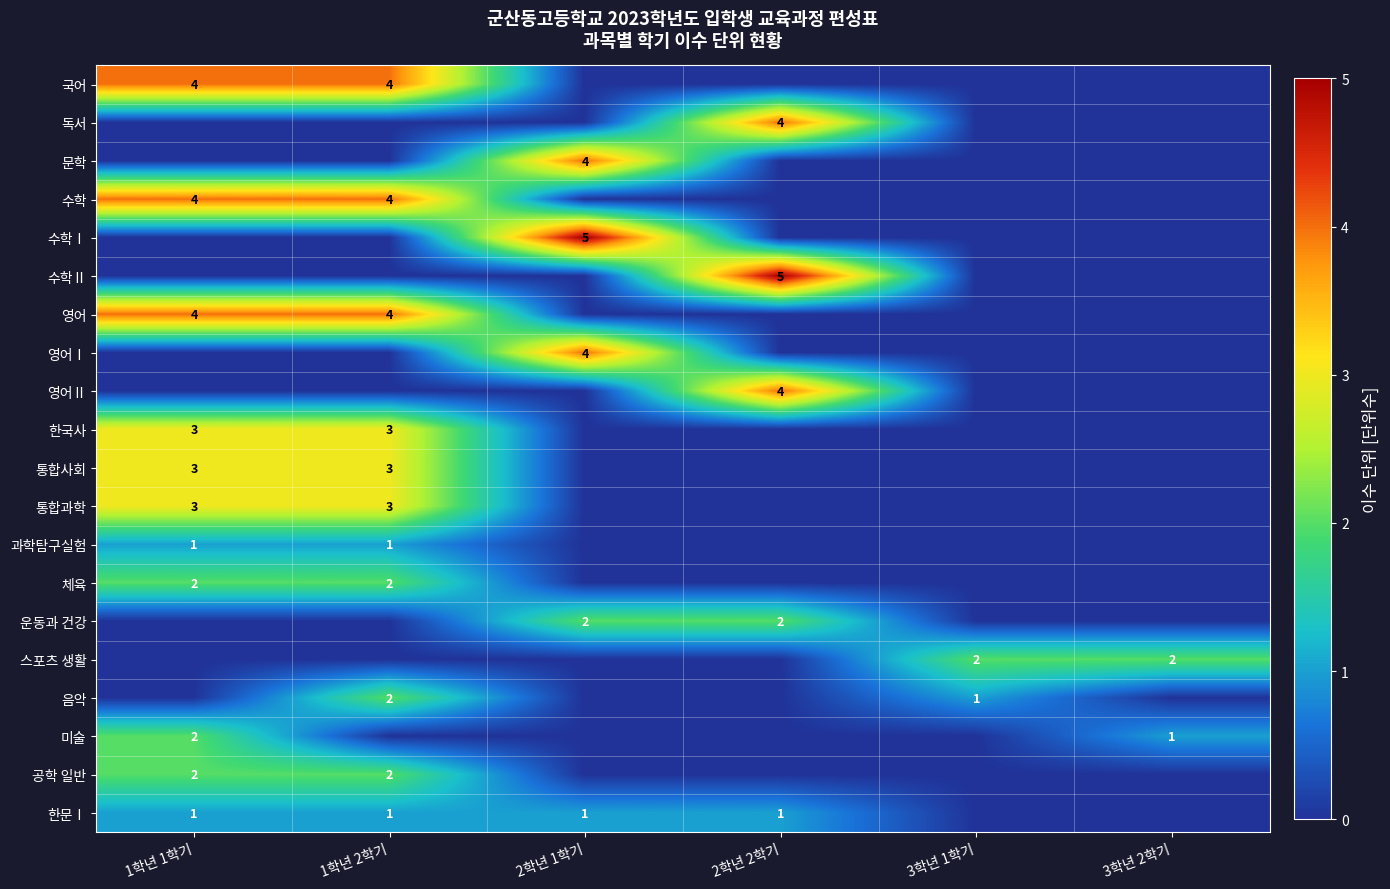

Rank the series at 1학년 1학기 from lowest to highest value.

독서, 문학, 수학Ⅰ, 수학Ⅱ, 영어Ⅰ, 영어Ⅱ, 운동과 건강, 스포츠 생활, 음악, 과학탐구실험, 한문Ⅰ, 체육, 미술, 공학 일반, 한국사, 통합사회, 통합과학, 국어, 수학, 영어